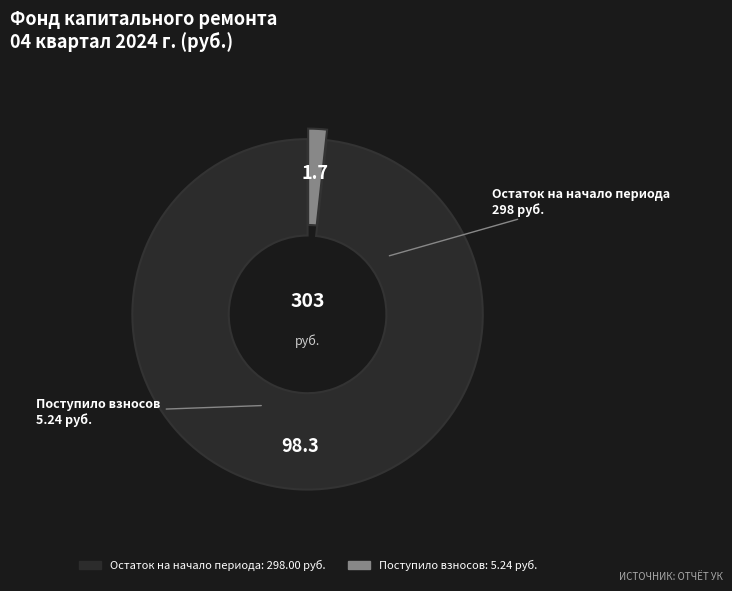

Is there a majority slice in this chart?

Yes